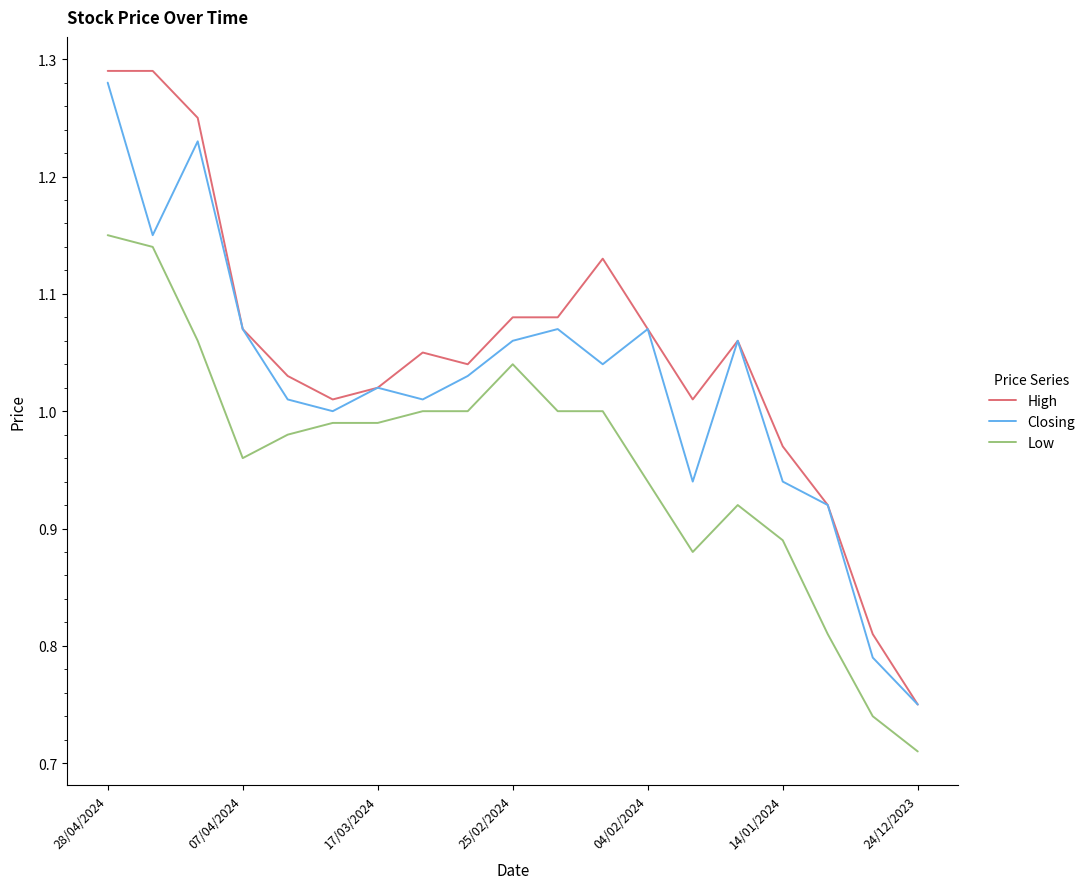

List the series in order of their overall mean, highest first.

High, Closing, Low